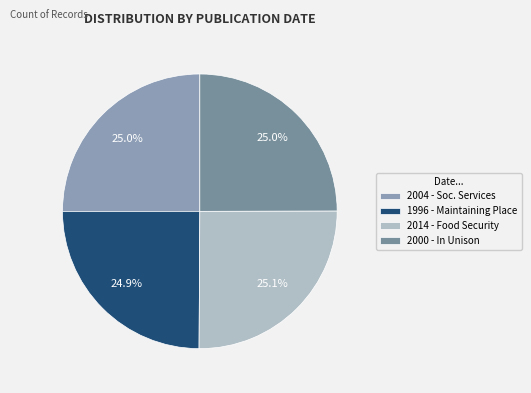

To the nearest percent, what is the average slice percentage?

25%